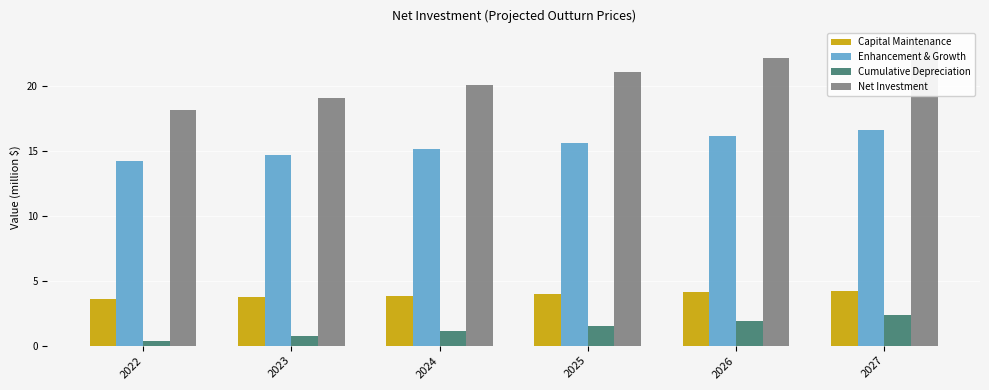

What is the difference between the Net Investment values at 2024 and 2025?

1.0